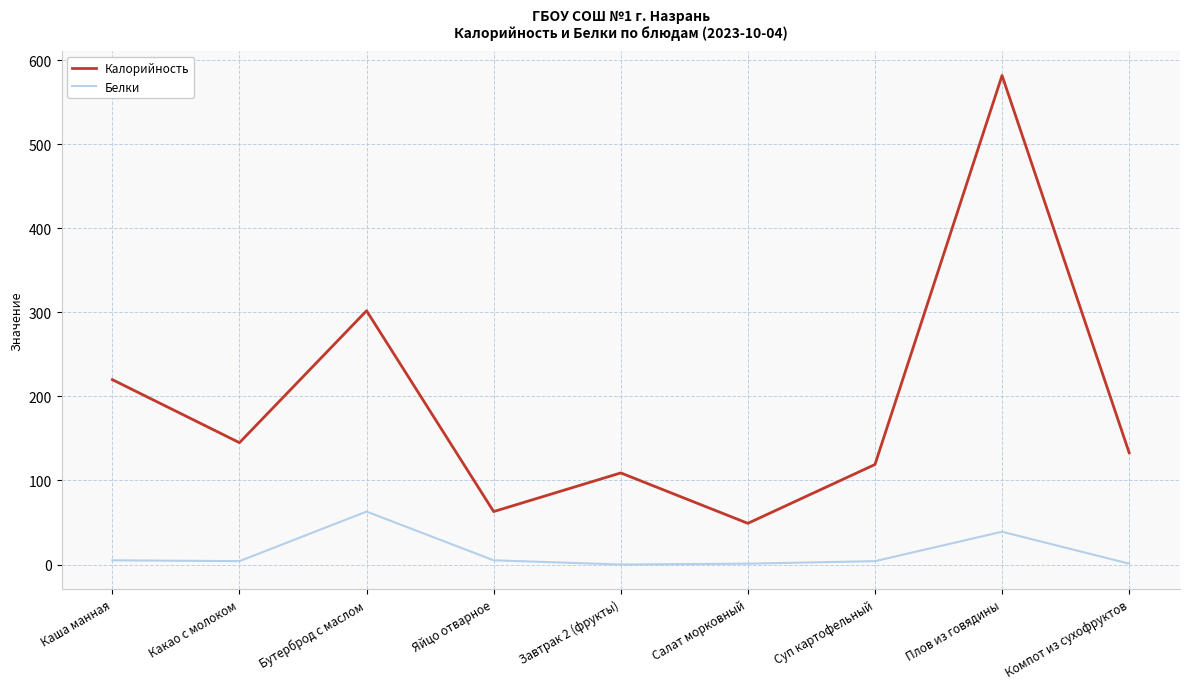

What is the average value of the Калорийность series?

191